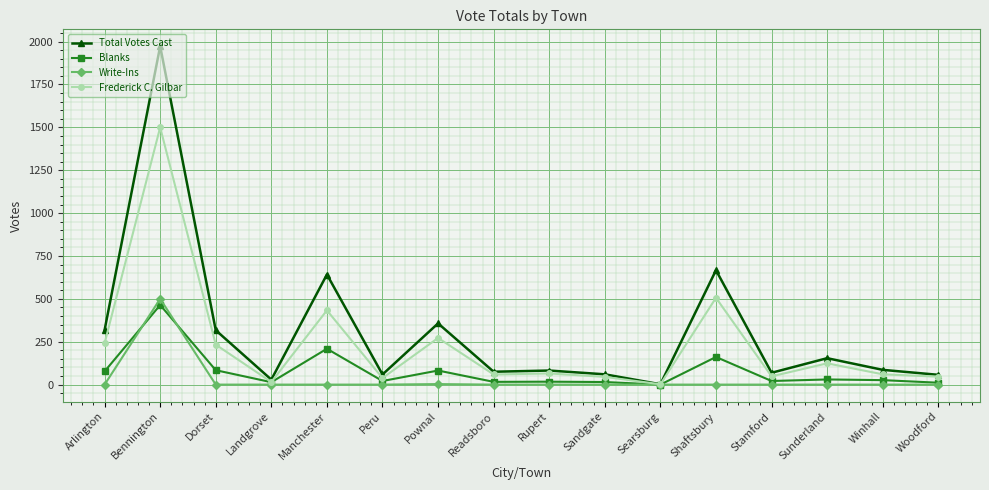

What value does the Blanks series have at Arlington?

77